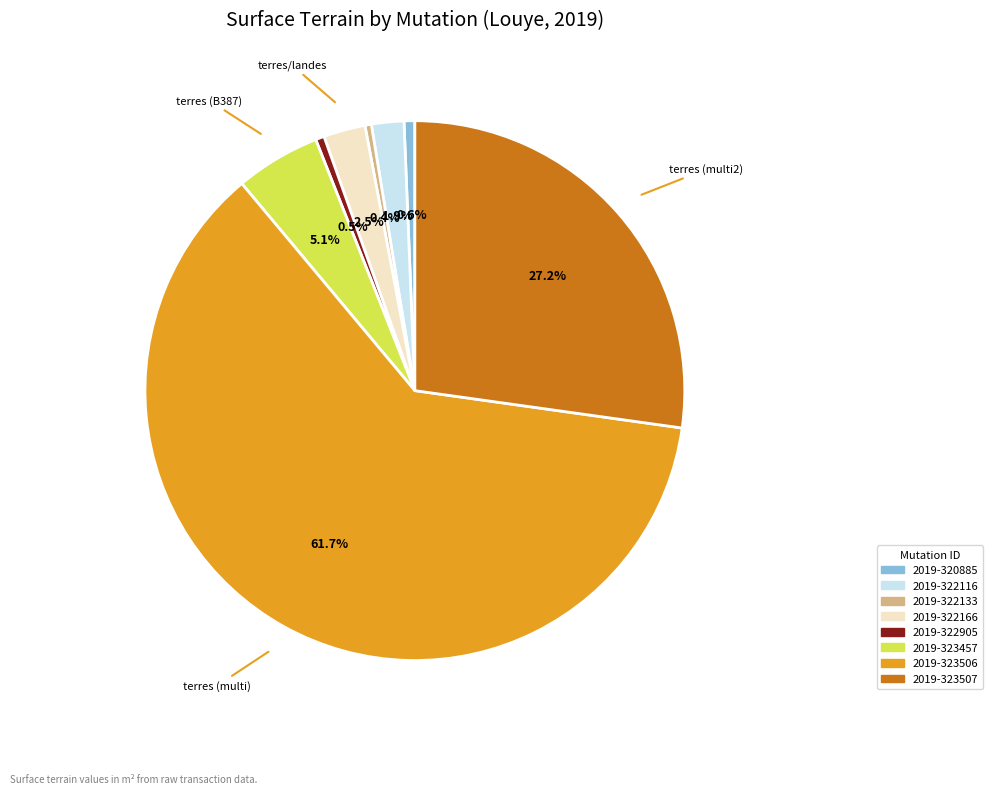

How many segments does this pie chart have?

8